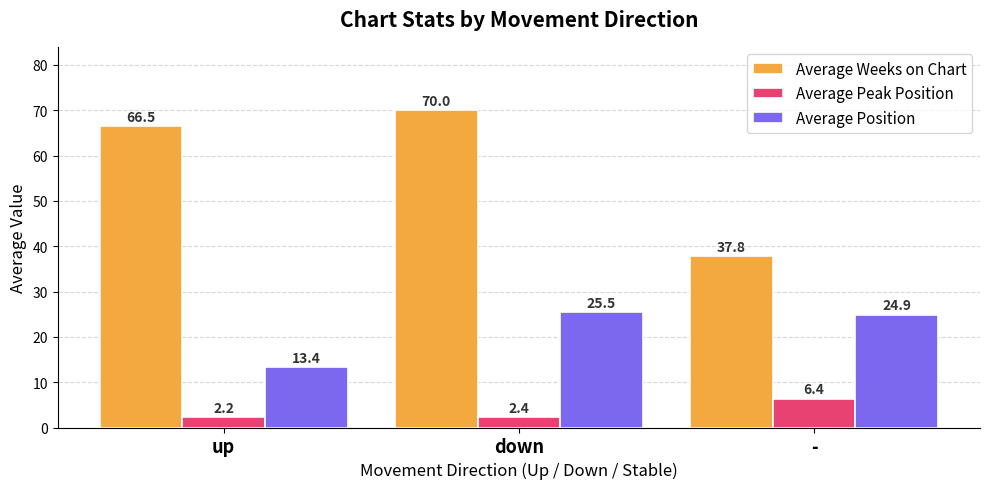

What is the sum of all Average Weeks on Chart values?

174.3